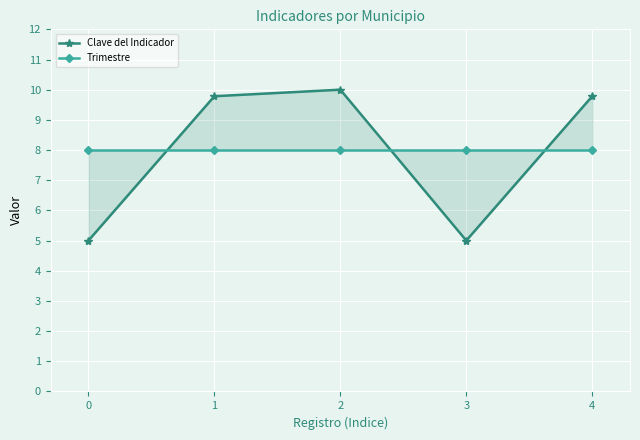

Rank the categories by Trimestre value from highest to lowest.

0, 1, 2, 3, 4